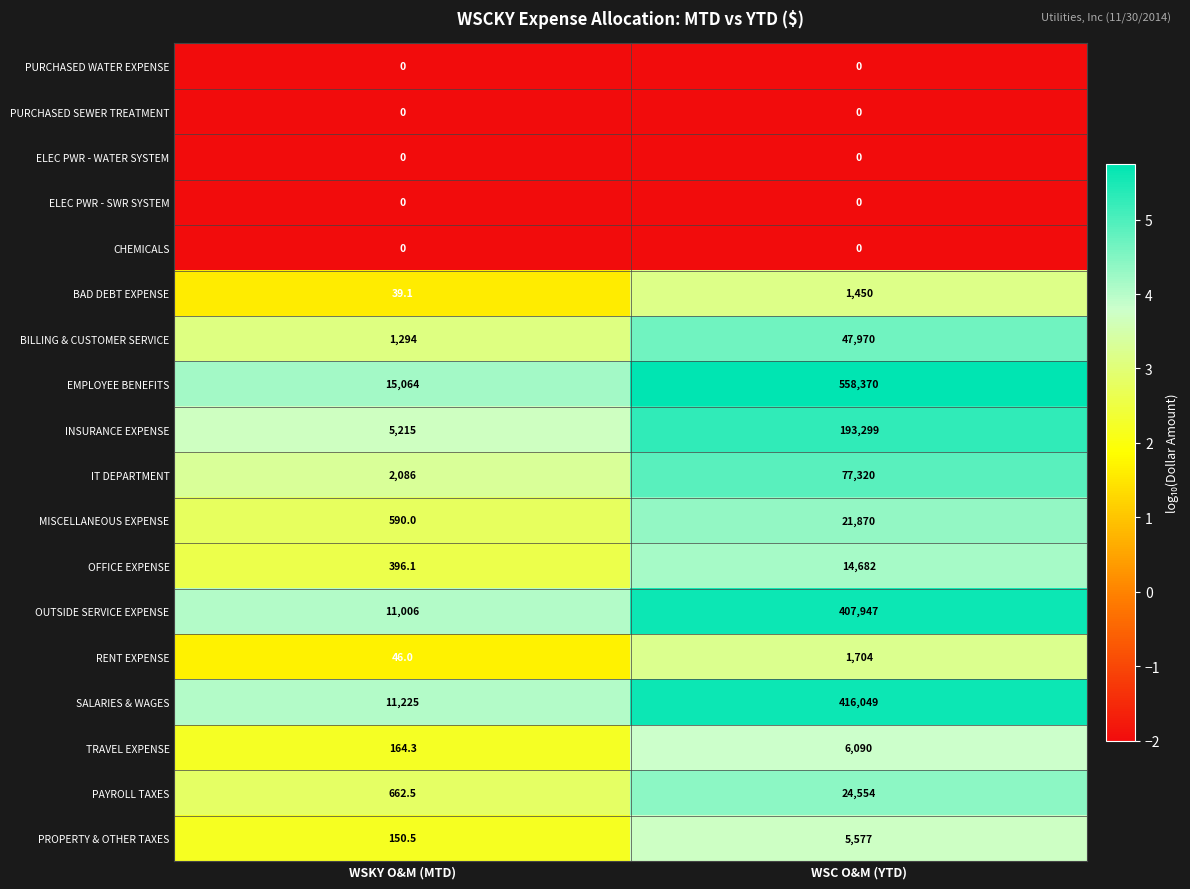

What is the greatest value displayed?

558370.0